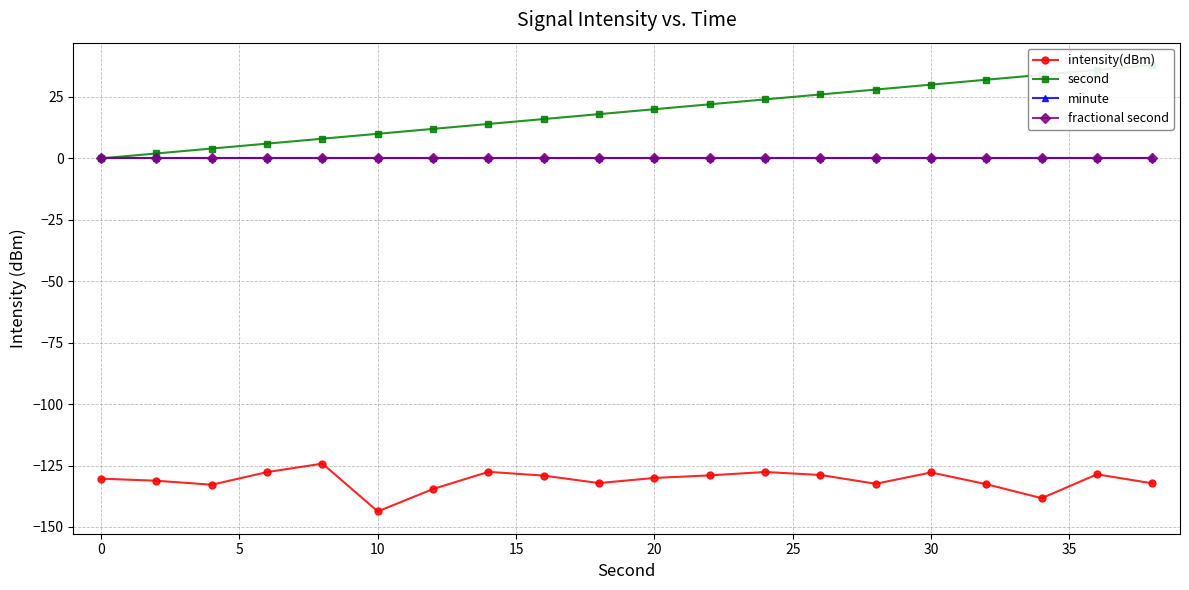

At how many categories does at least one series exceed -103?

20